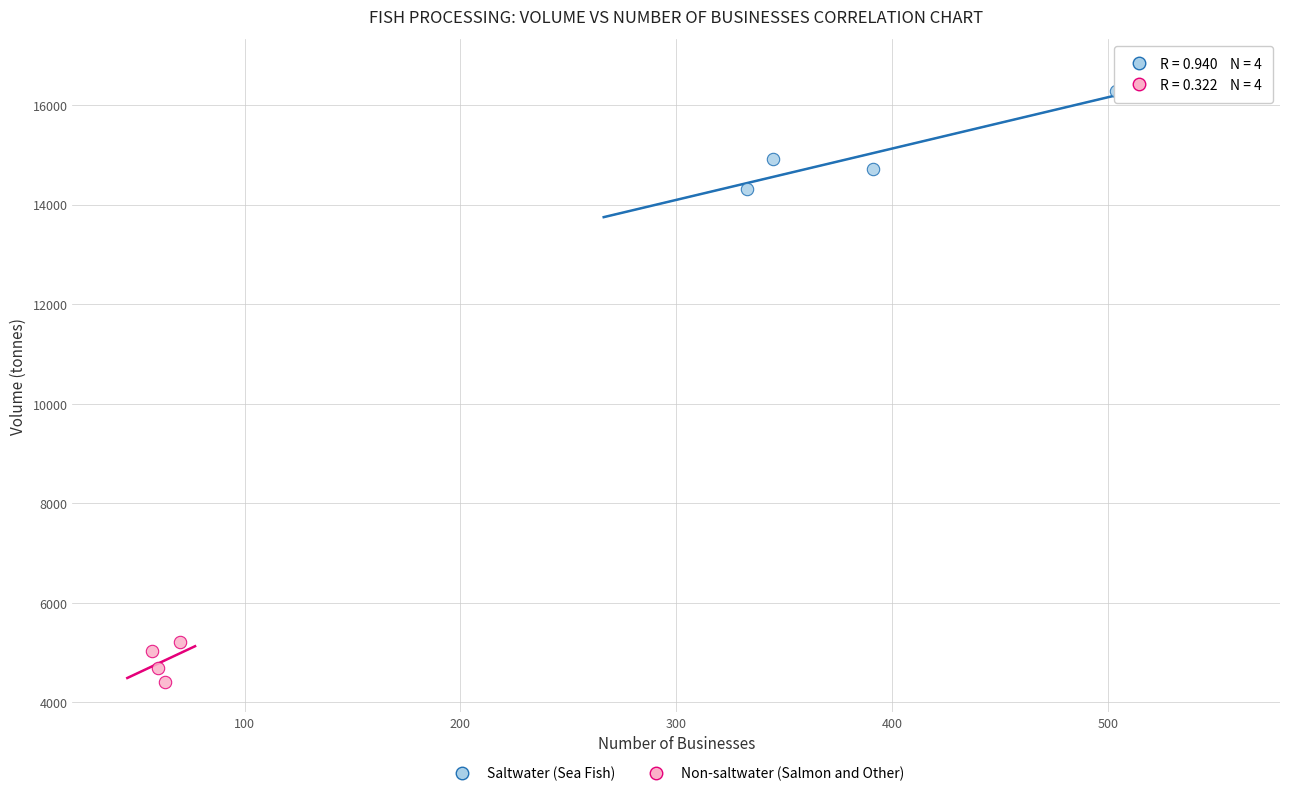

Which series reaches the minimum Y coordinate?

Non-saltwater (Salmon and Other)